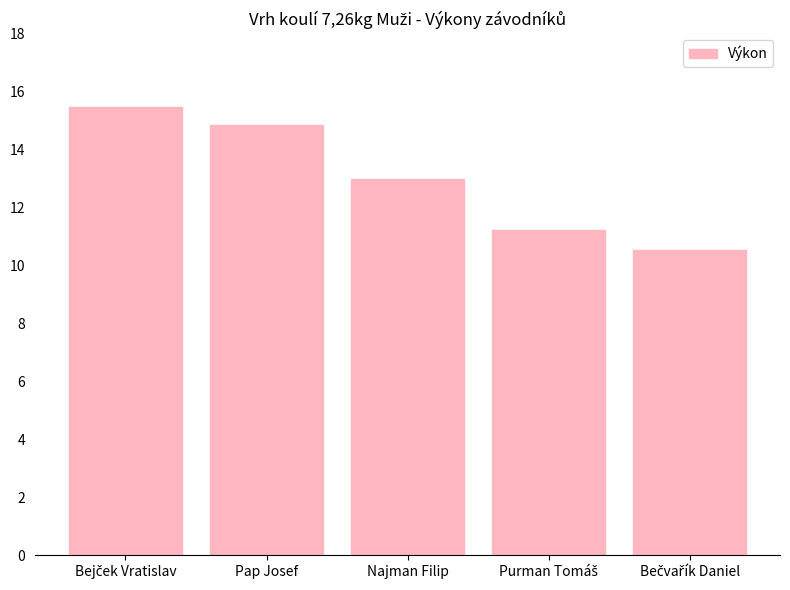

Reading left to right, list all the values displayed in this chart.

15.5	14.8	13.0	11.2	10.5